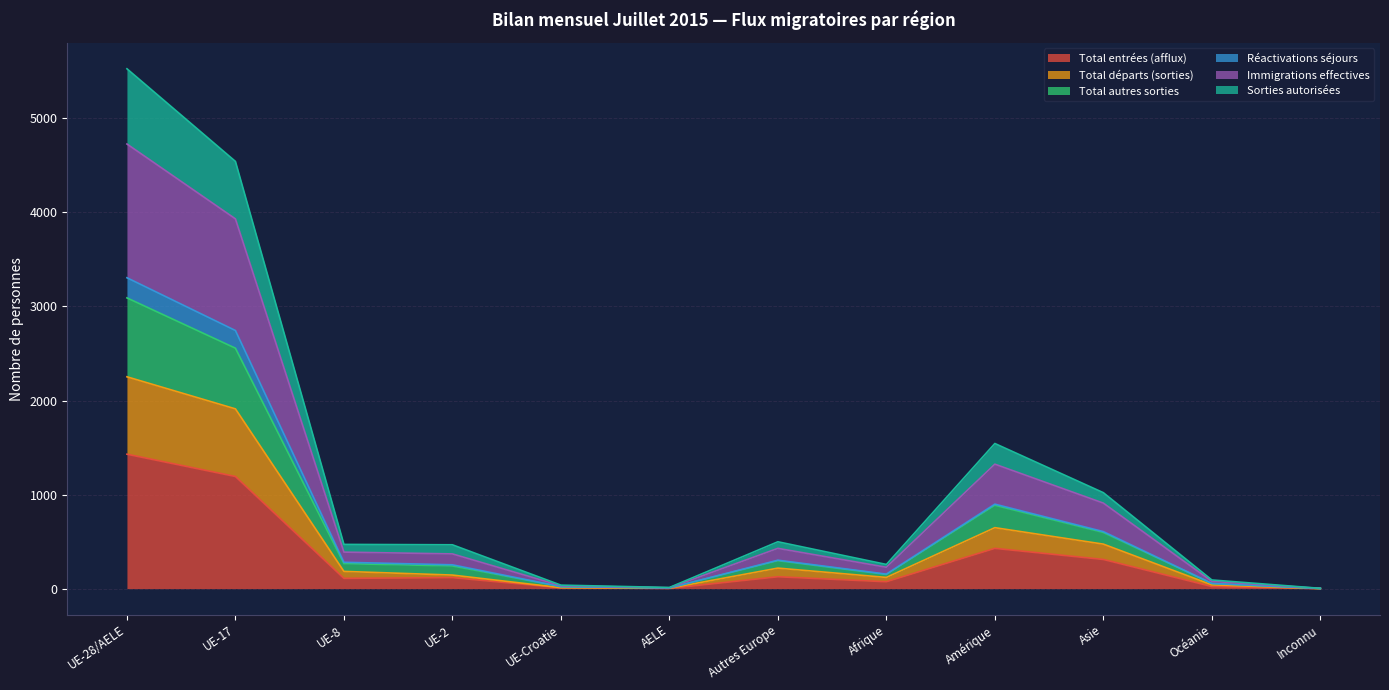

Is the value of Immigrations effectives at Inconnu greater than the value of Sorties autorisées at UE-Croatie?

No